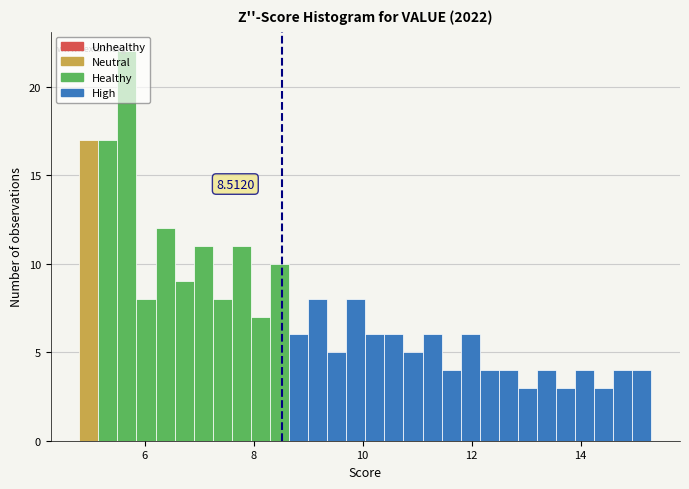

Around what value on the x-axis is the tallest bar? Give the approximate position of its centre, as read against the axis.

5.6